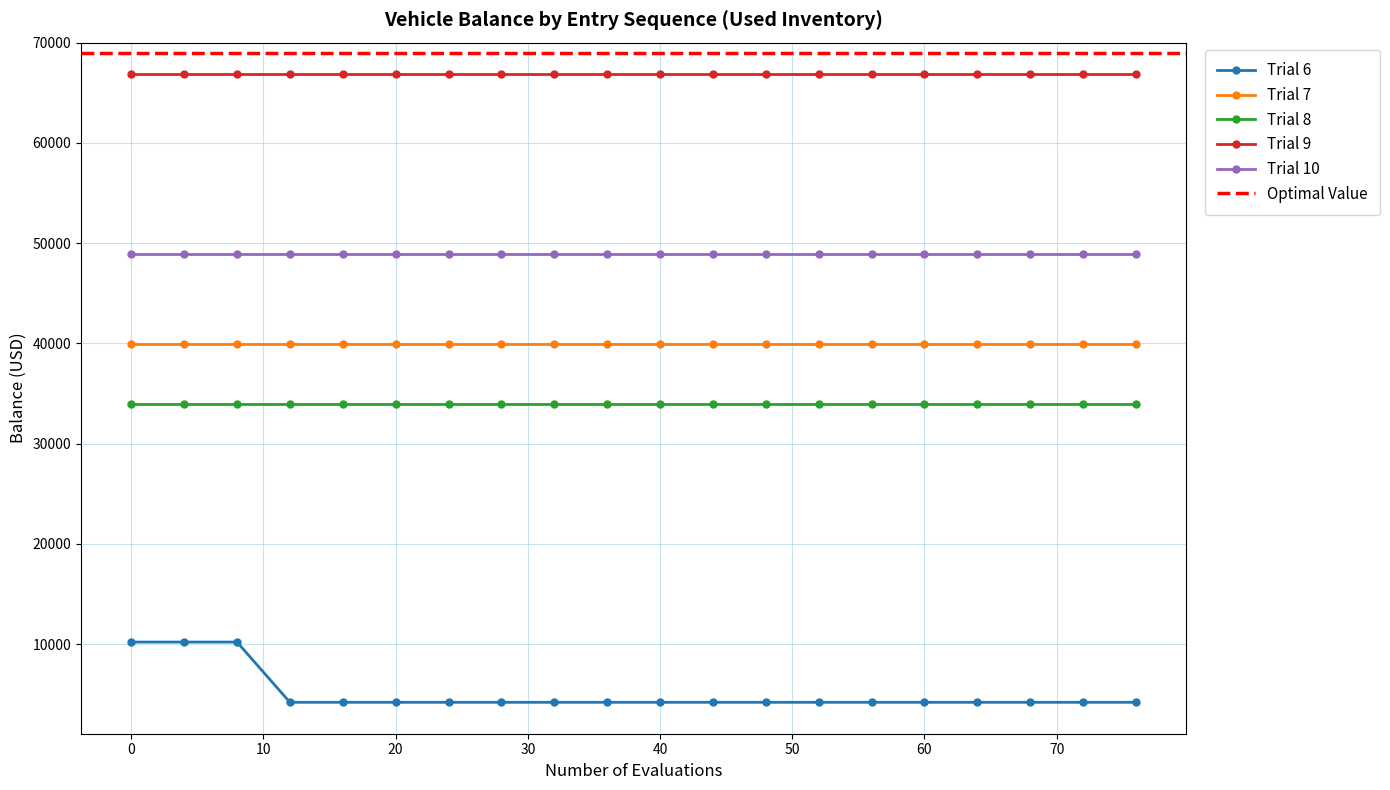

What is the lowest value of the Trial 8 series?

33937.7